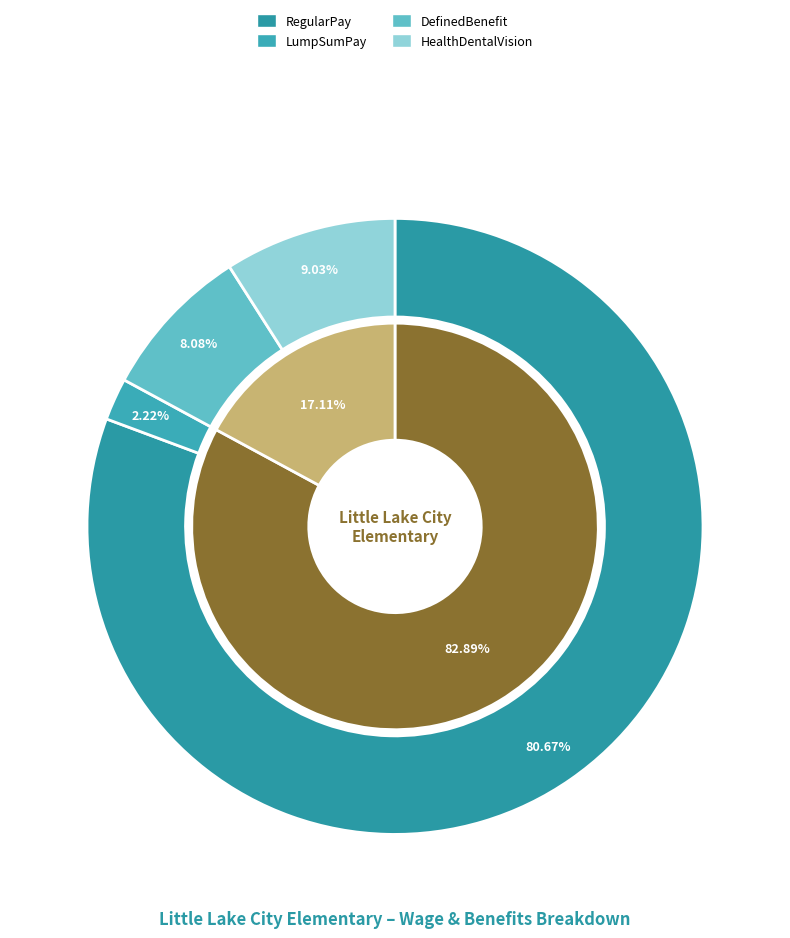

Does LumpSumPay account for over 50% of the chart?

No